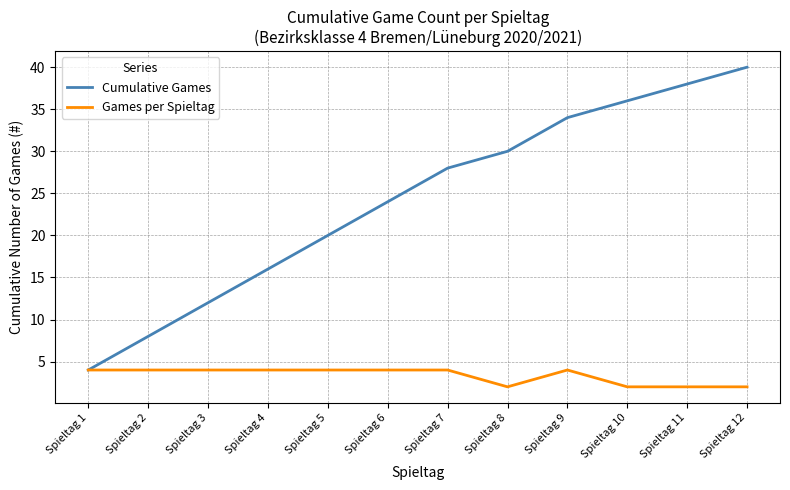

What is the highest value of the Games per Spieltag series?

4